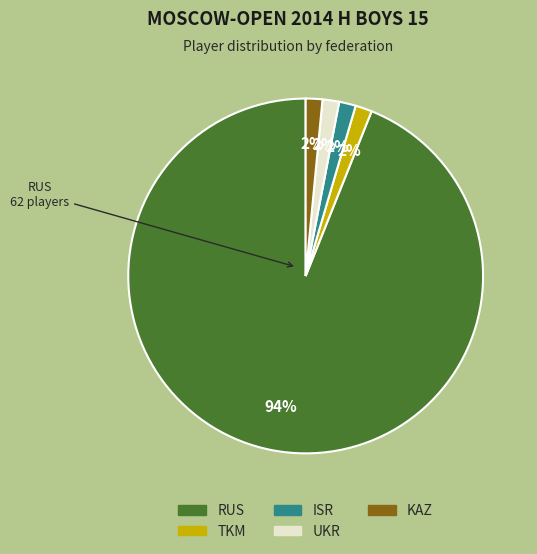

Which category has the biggest portion of the pie?

RUS